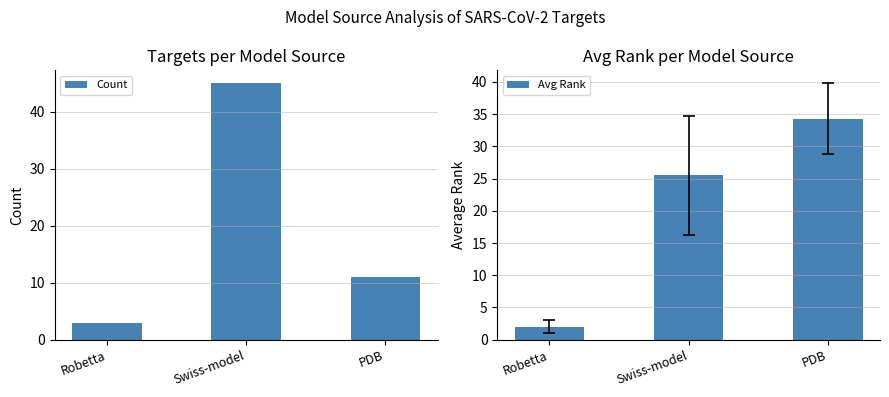

Which series has the largest total across all categories?

Avg Rank